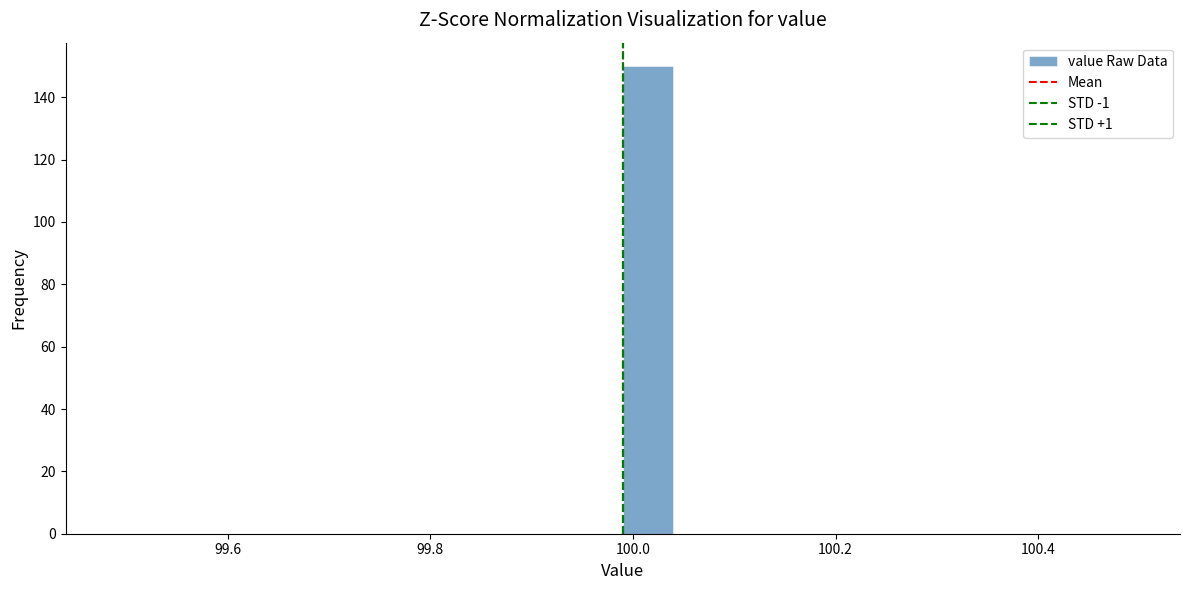

Read against the x-axis, roughly where is the centre of the tallest bar?

100.02